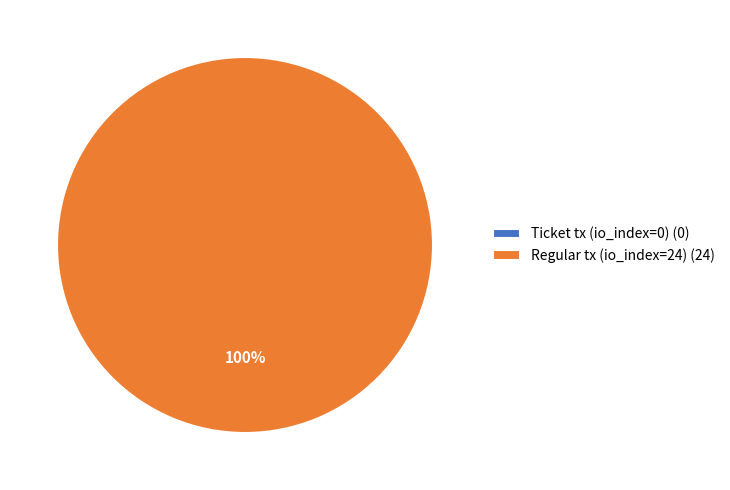

Is there a majority slice in this chart?

Yes